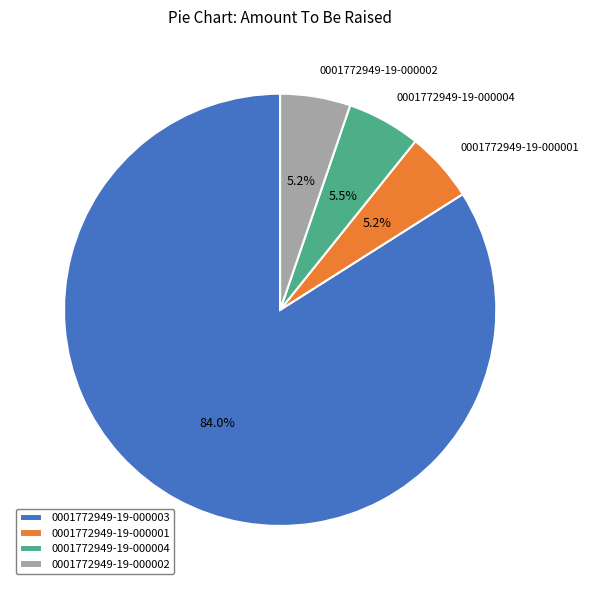

Count the number of slices in the pie.

4